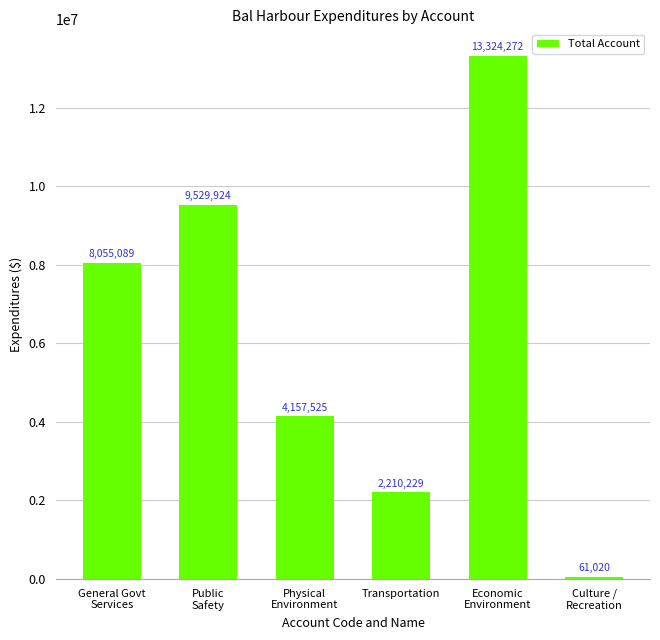

The value at Physical
Environment is 4157525. True or false?

True